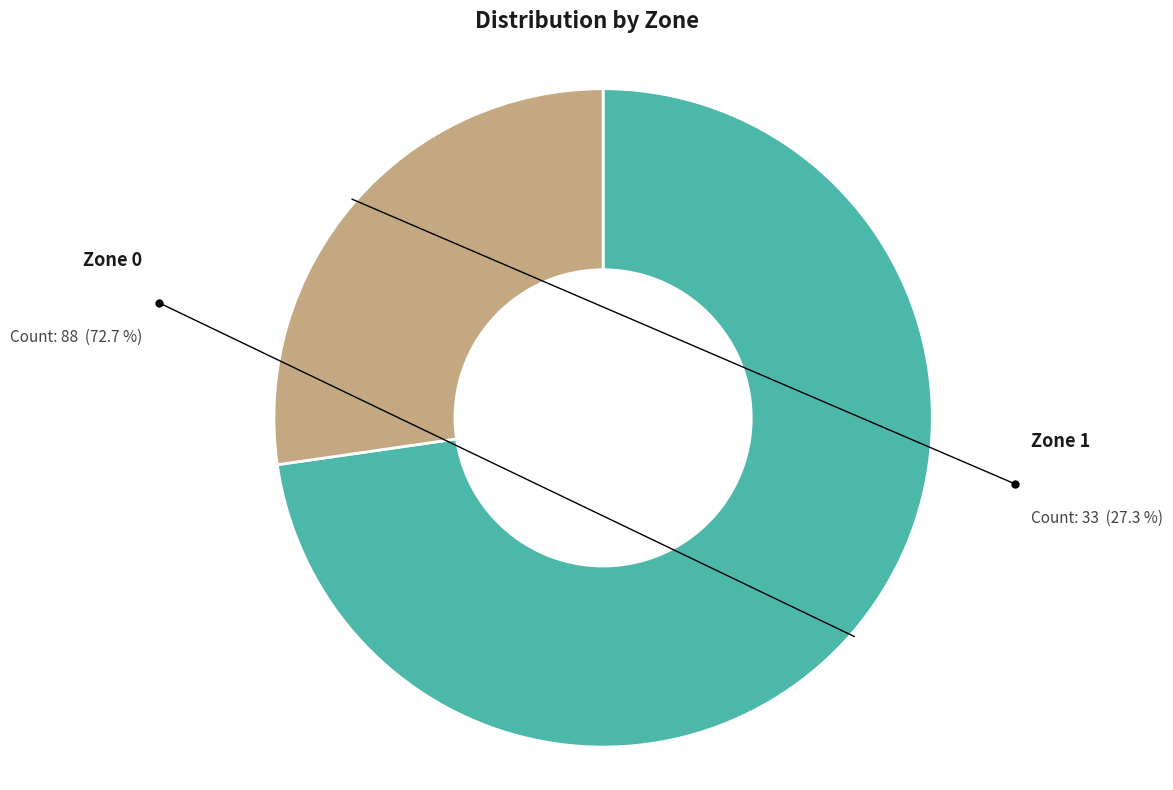

The Zone 1 slice represents 13% of the pie. True or false?

False